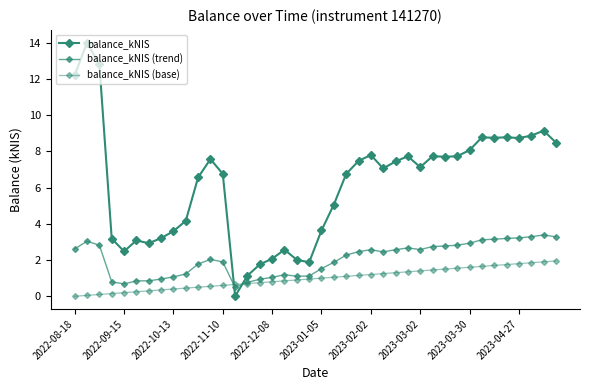

What is the value of the balance_kNIS (trend) point at the 38th from the left?

3.3